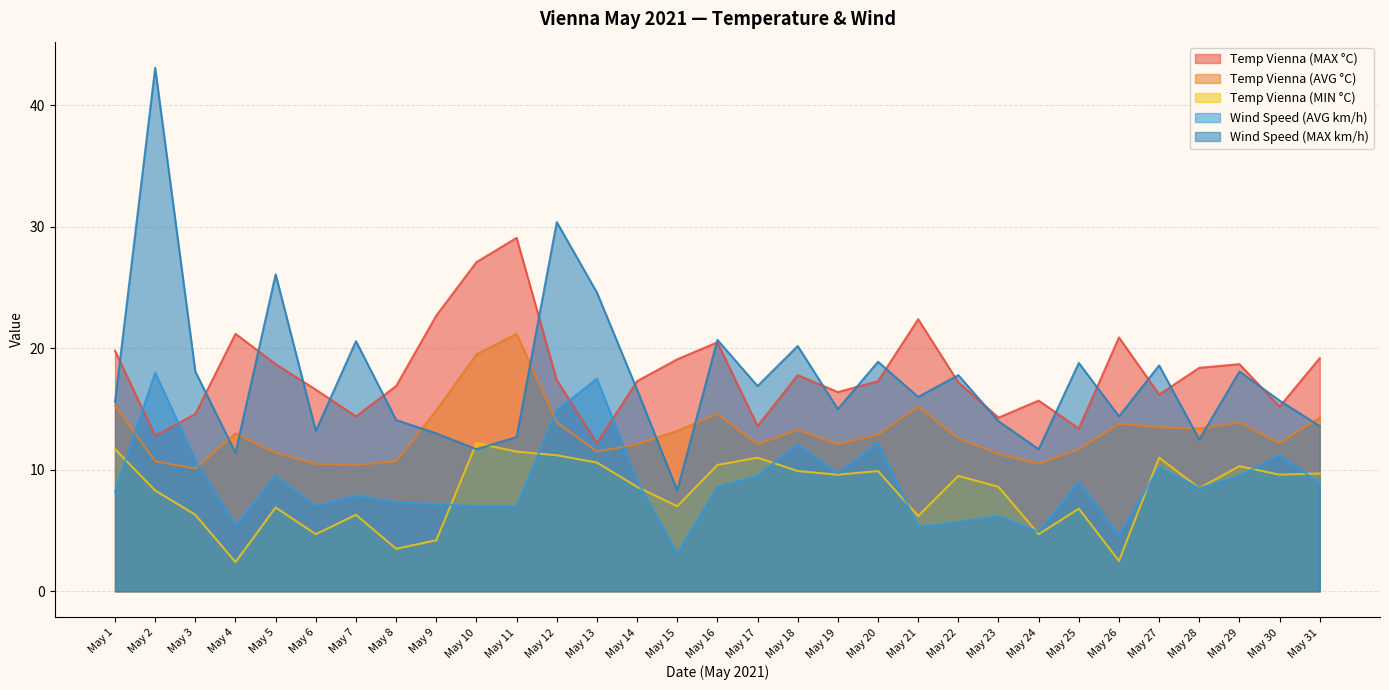

Where is the first local maximum for Temp Vienna (AVG °C)?

May 4